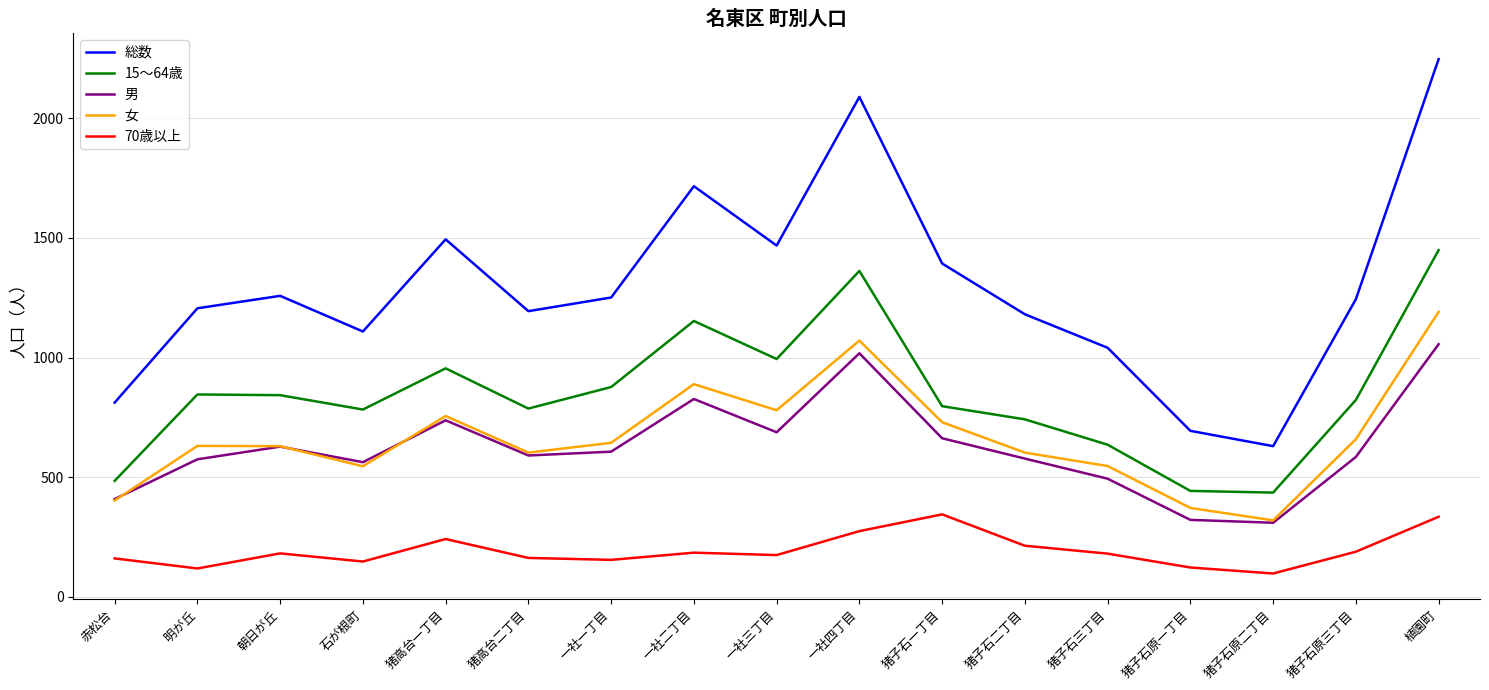

What is the total value across all series at 赤松台?

2270